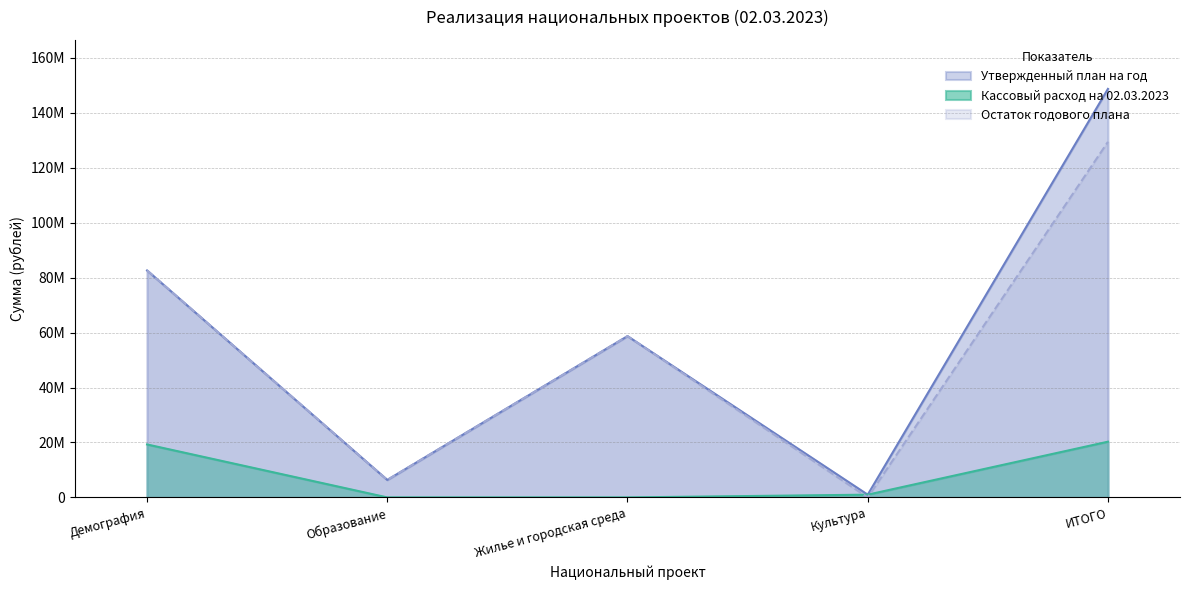

What are all the series names shown in the legend?

Утвержденный план на год, Кассовый расход на 02.03.2023, Остаток годового плана